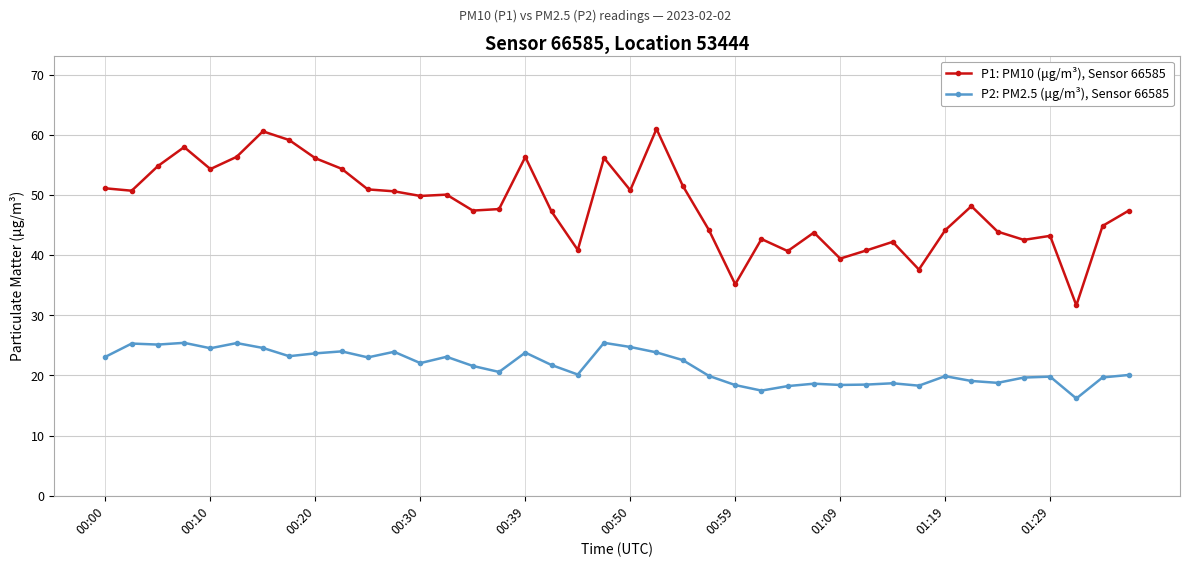

True or false: P2: PM2.5 (μg/m³), Sensor 66585 has more than 1 interior local peaks.

True